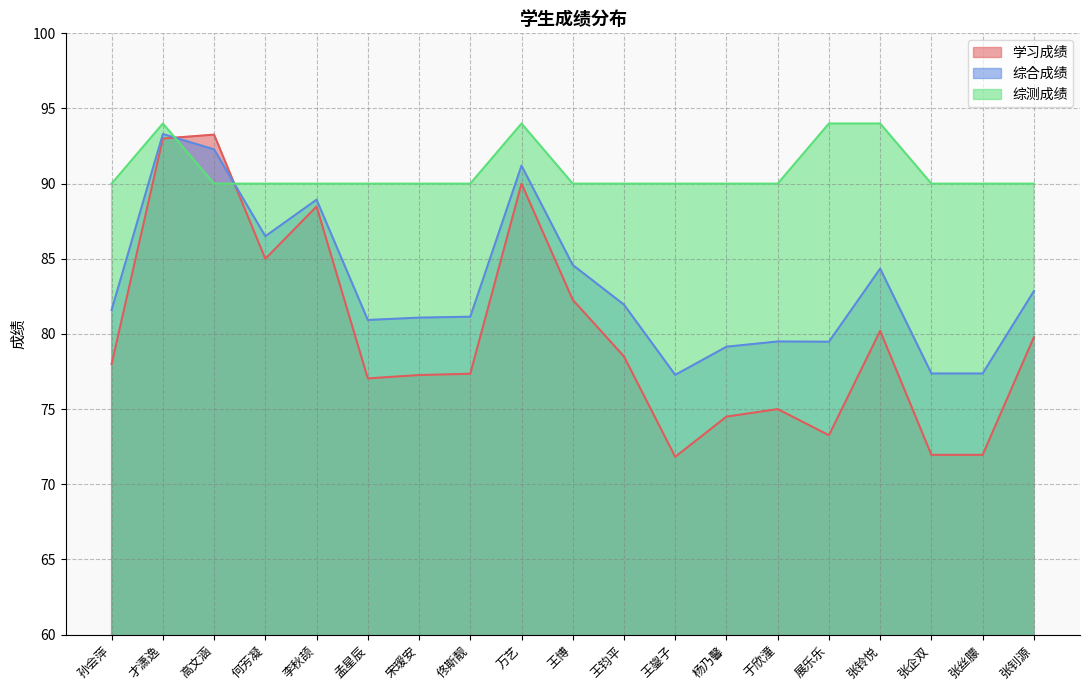

List the series in order of their peak value, lowest first.

学习成绩, 综合成绩, 综测成绩